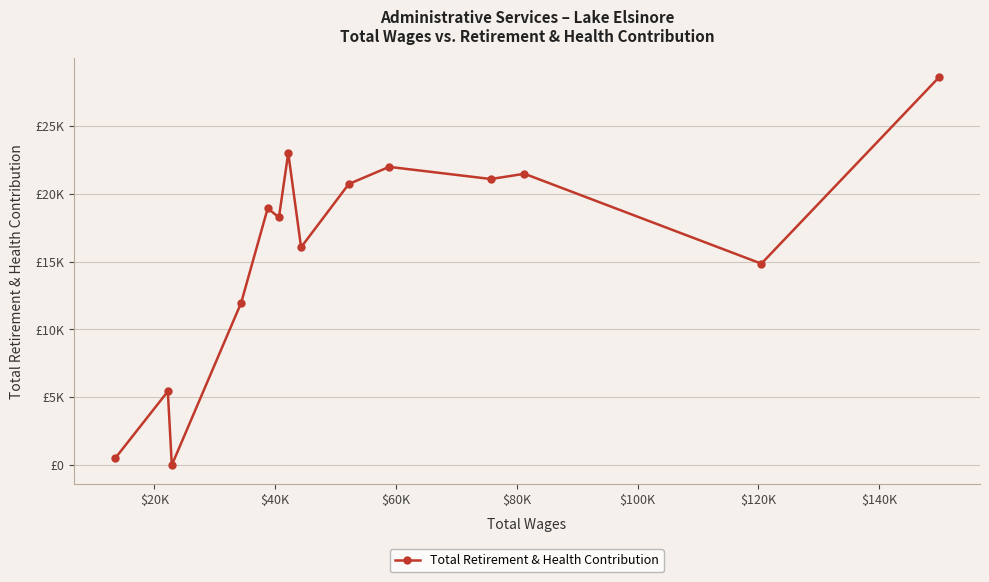

Is this an area chart (filled region under the line)?

No